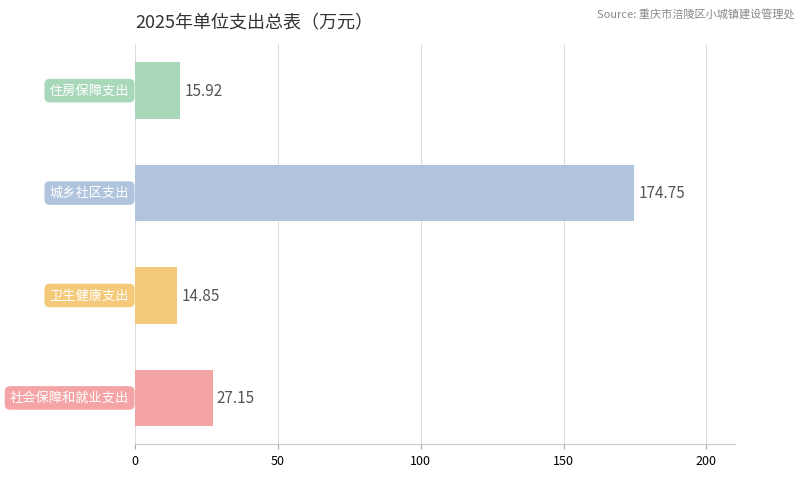

What is the difference between the second highest and minimum values?

12.3